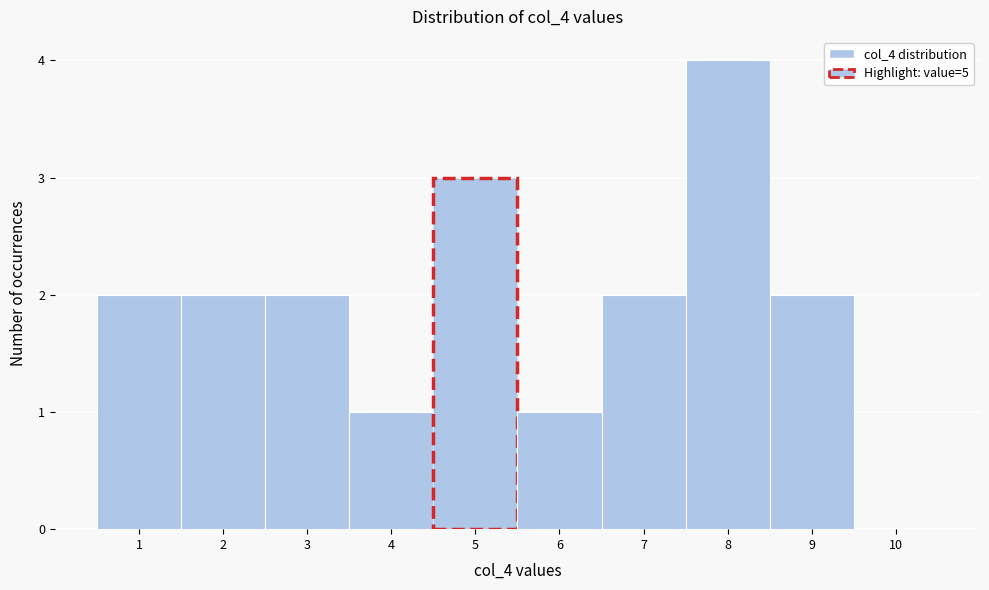

Reading left to right, list every bar in this chart as the range it spans on the x-axis followed by its height. The values are not printed on the chart, so give them approximately, as read against the axis.

0.5 to 1.5: 2
1.5 to 2.5: 2
2.5 to 3.5: 2
3.5 to 4.5: 1
4.5 to 5.5: 3
5.5 to 6.5: 1
6.5 to 7.5: 2
7.5 to 8.5: 4
8.5 to 9.5: 2
9.5 to 10.5: 0